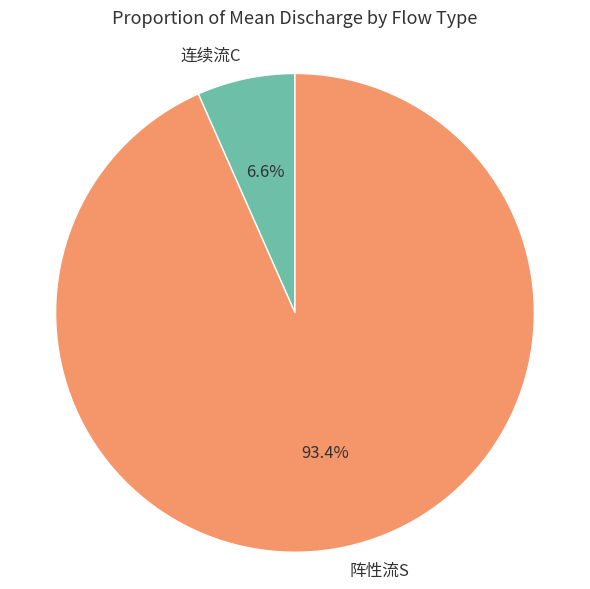

Which has a higher value, 连续流C or 阵性流S?

阵性流S